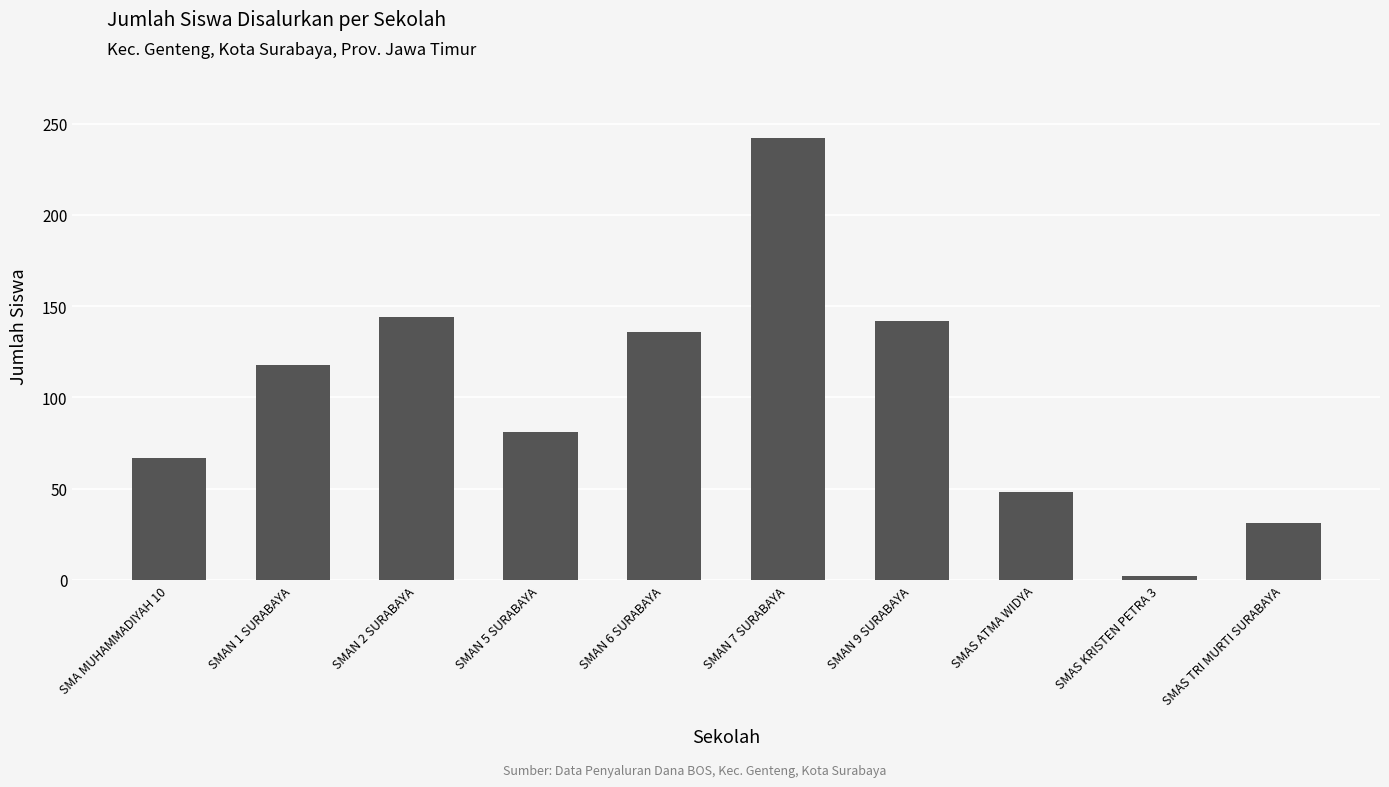

Which label corresponds to the largest value in the chart?

SMAN 7 SURABAYA